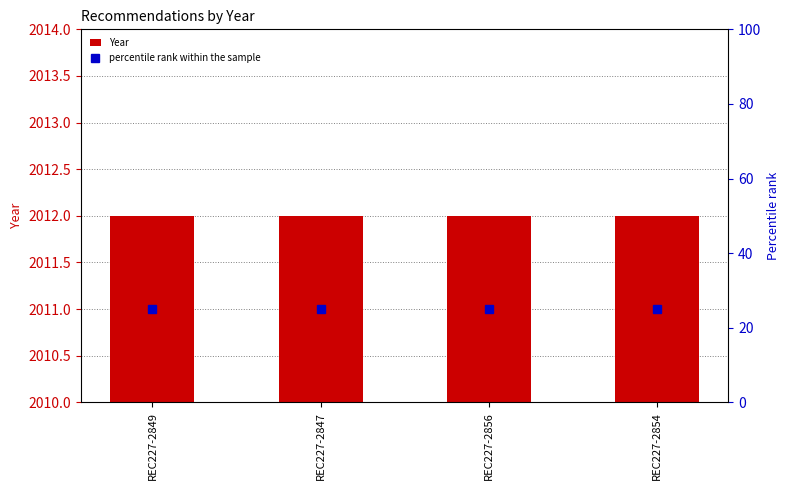

The Year series shows 2012 at REC227-2849. True or false?

True